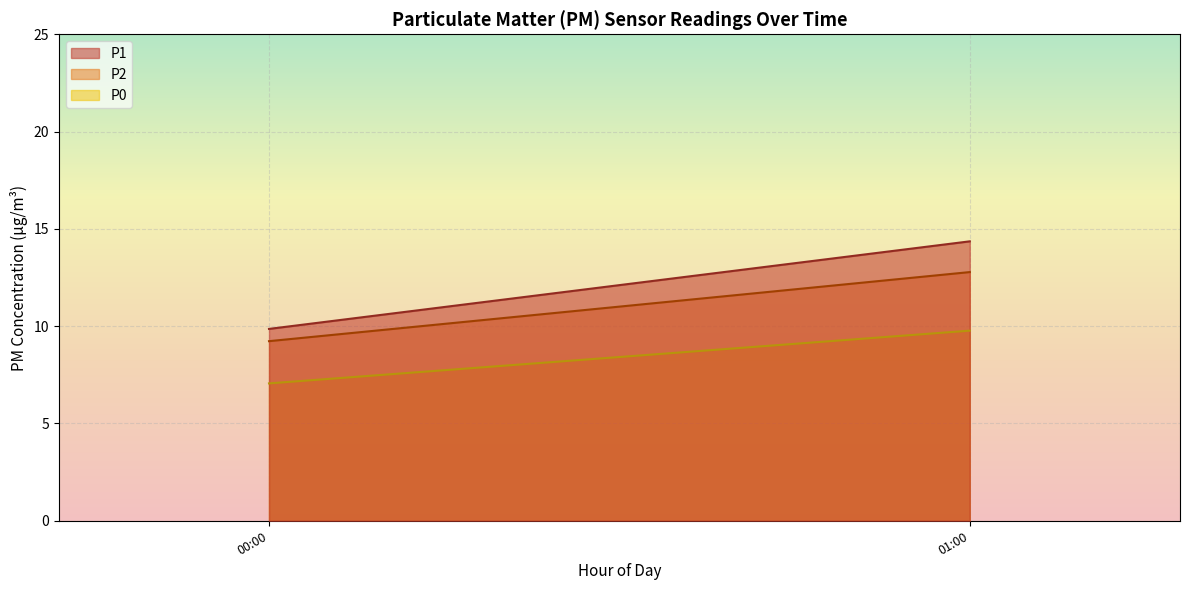

The P1 series shows 14.4 at 01:00. True or false?

True